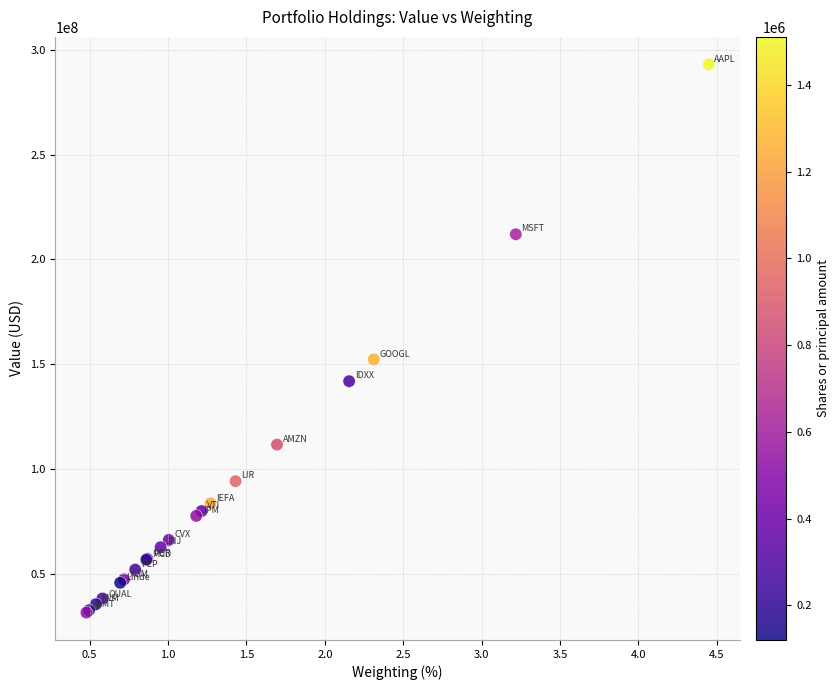

What Y value in the scatter plot is closest to 162350812?

152321482